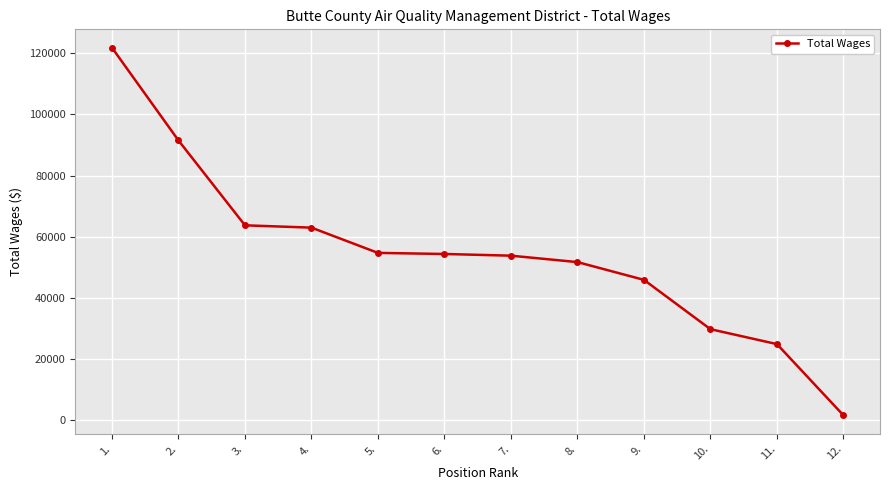

How many data points are less than 54383?

6